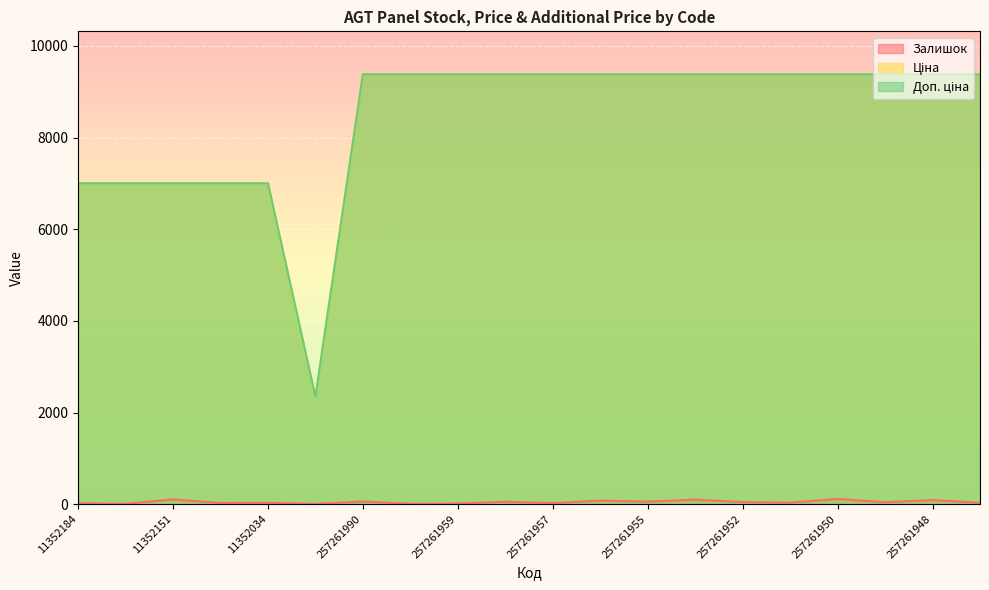

How many series are shown in this chart?

3